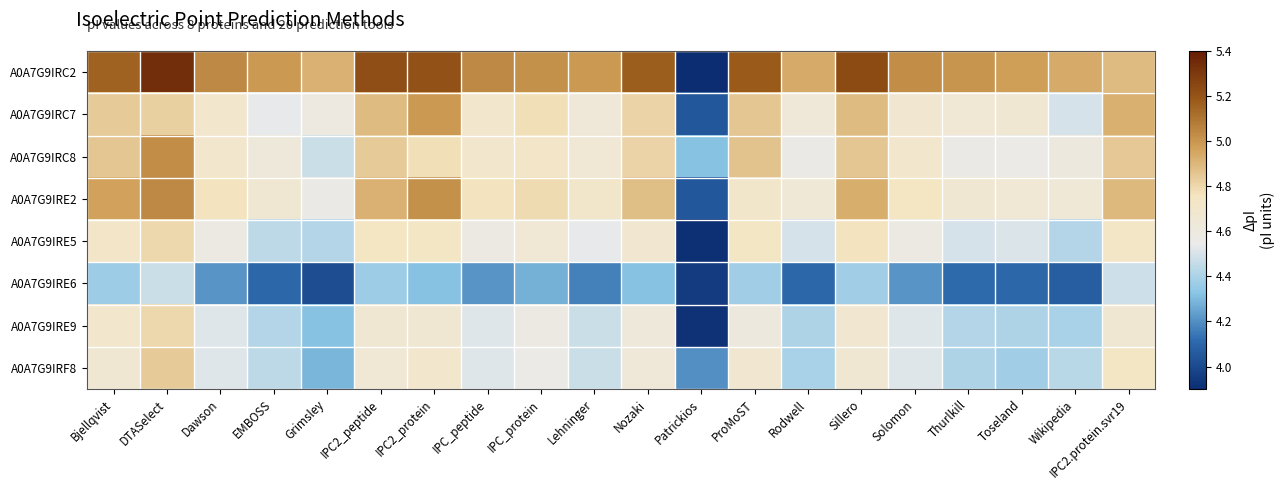

Between IPC_peptide and Nozaki, which series saw the biggest shift?

A0A7G9IRC2